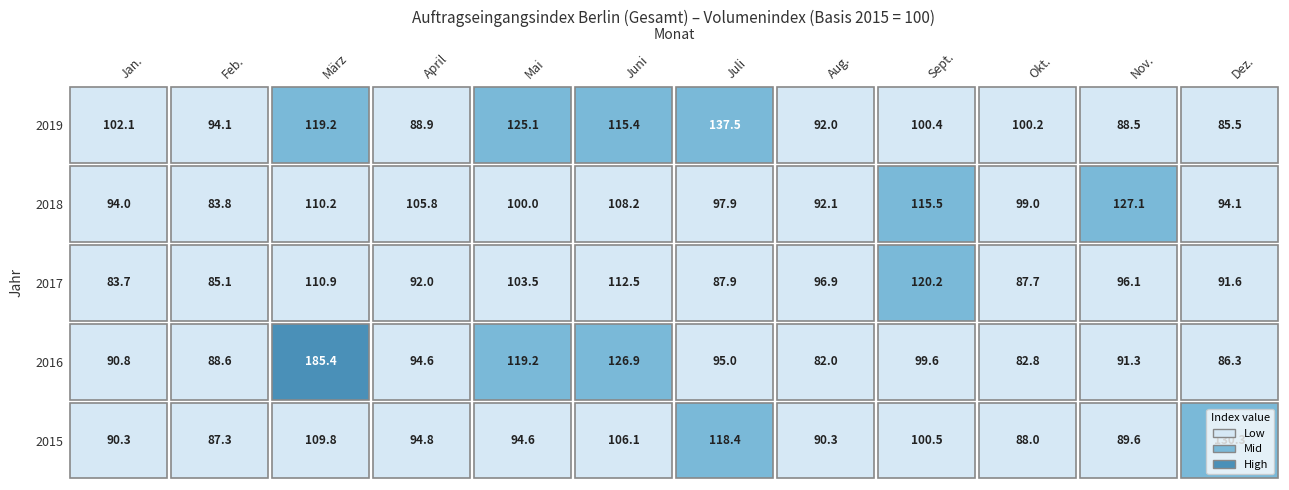

What is the average value of the 2017 series?

97.3